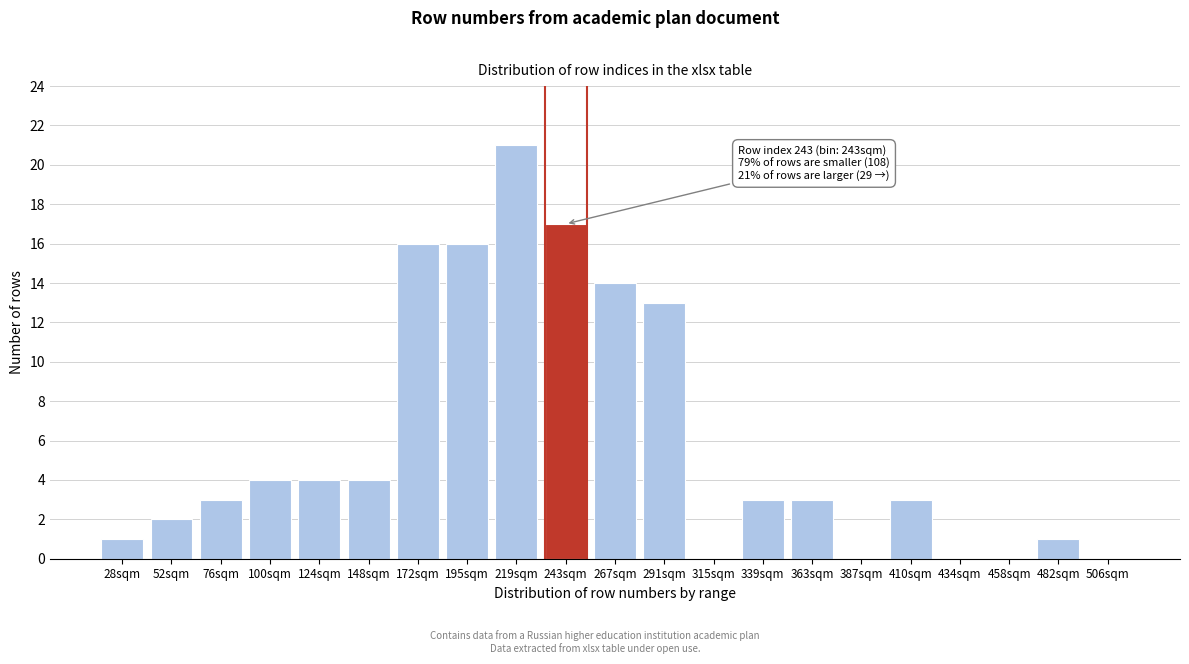

Reading left to right, what are all the values shown in this chart?

28sqm=1	52sqm=2	76sqm=3	100sqm=4	124sqm=4	148sqm=4	172sqm=16	195sqm=16	219sqm=21	243sqm=17	267sqm=14	291sqm=13	315sqm=0	339sqm=3	363sqm=3	387sqm=0	410sqm=3	434sqm=0	458sqm=0	482sqm=1	506sqm=0